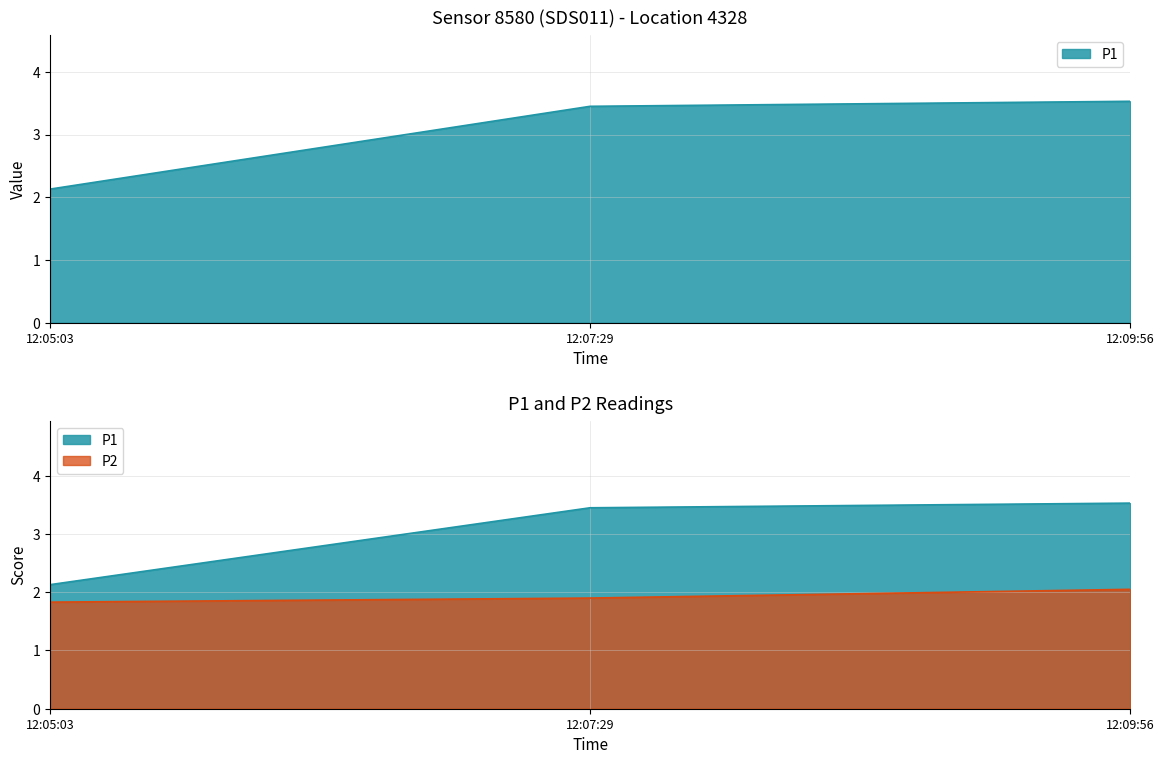

How many lines are shown in the chart?

2